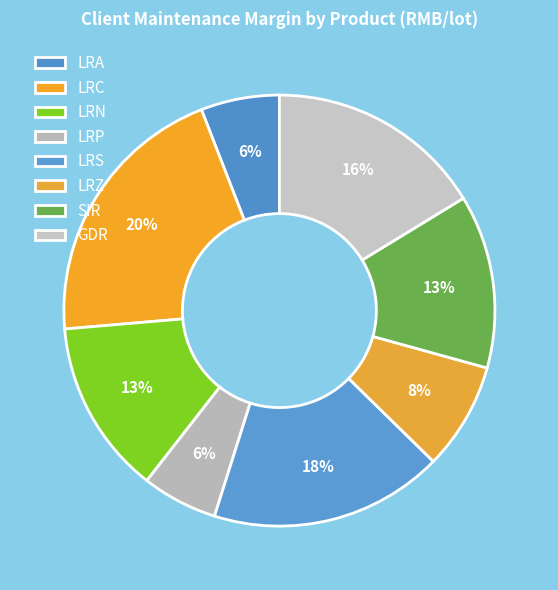

How many slices are in this pie chart?

8